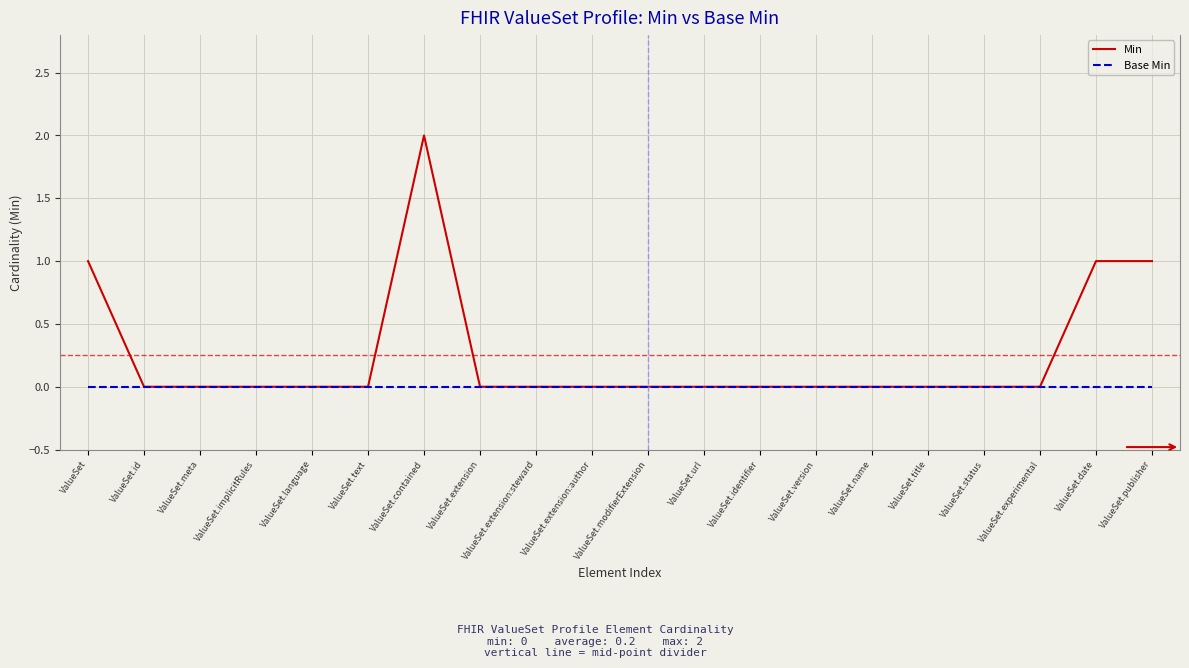

Which label corresponds to the largest value in the chart?

ValueSet.contained